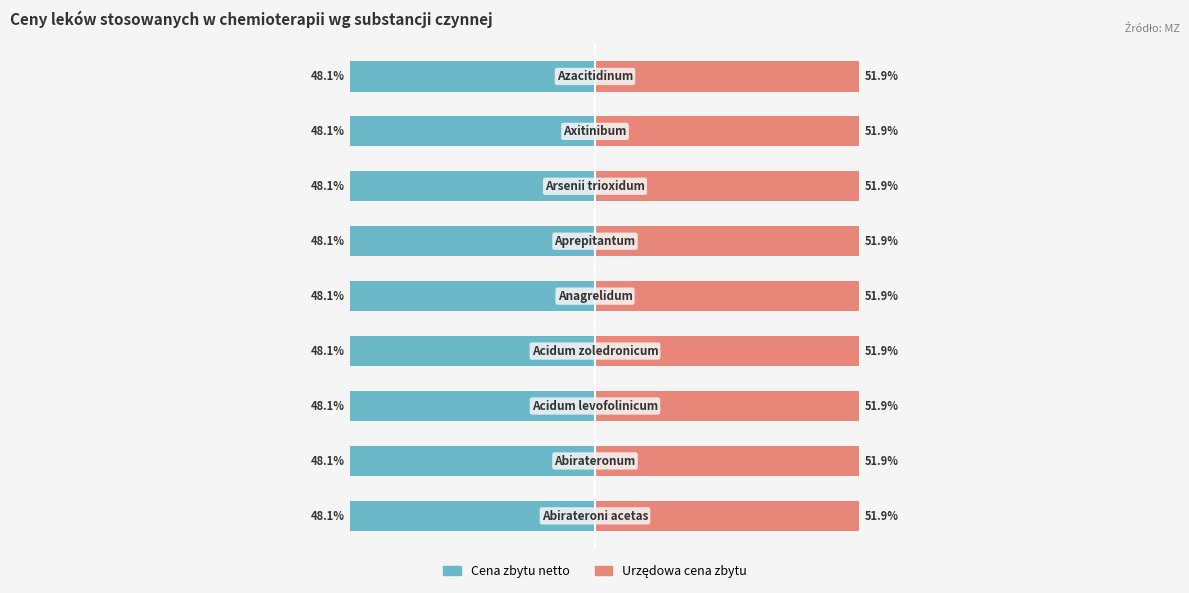

How many series are shown in this chart?

2